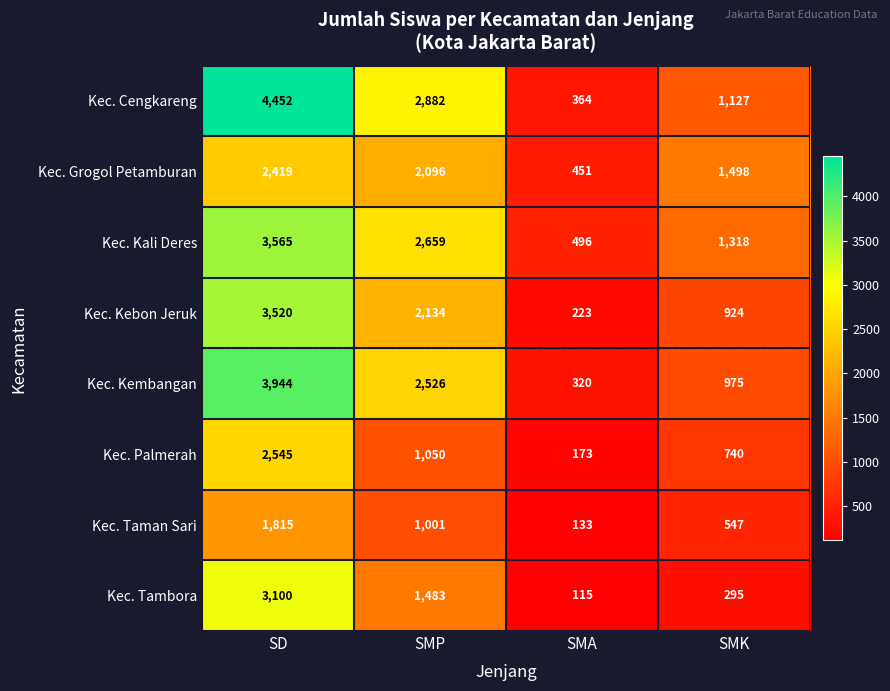

What is the sum of the Kec. Kebon Jeruk values at SD and SMP?

5654